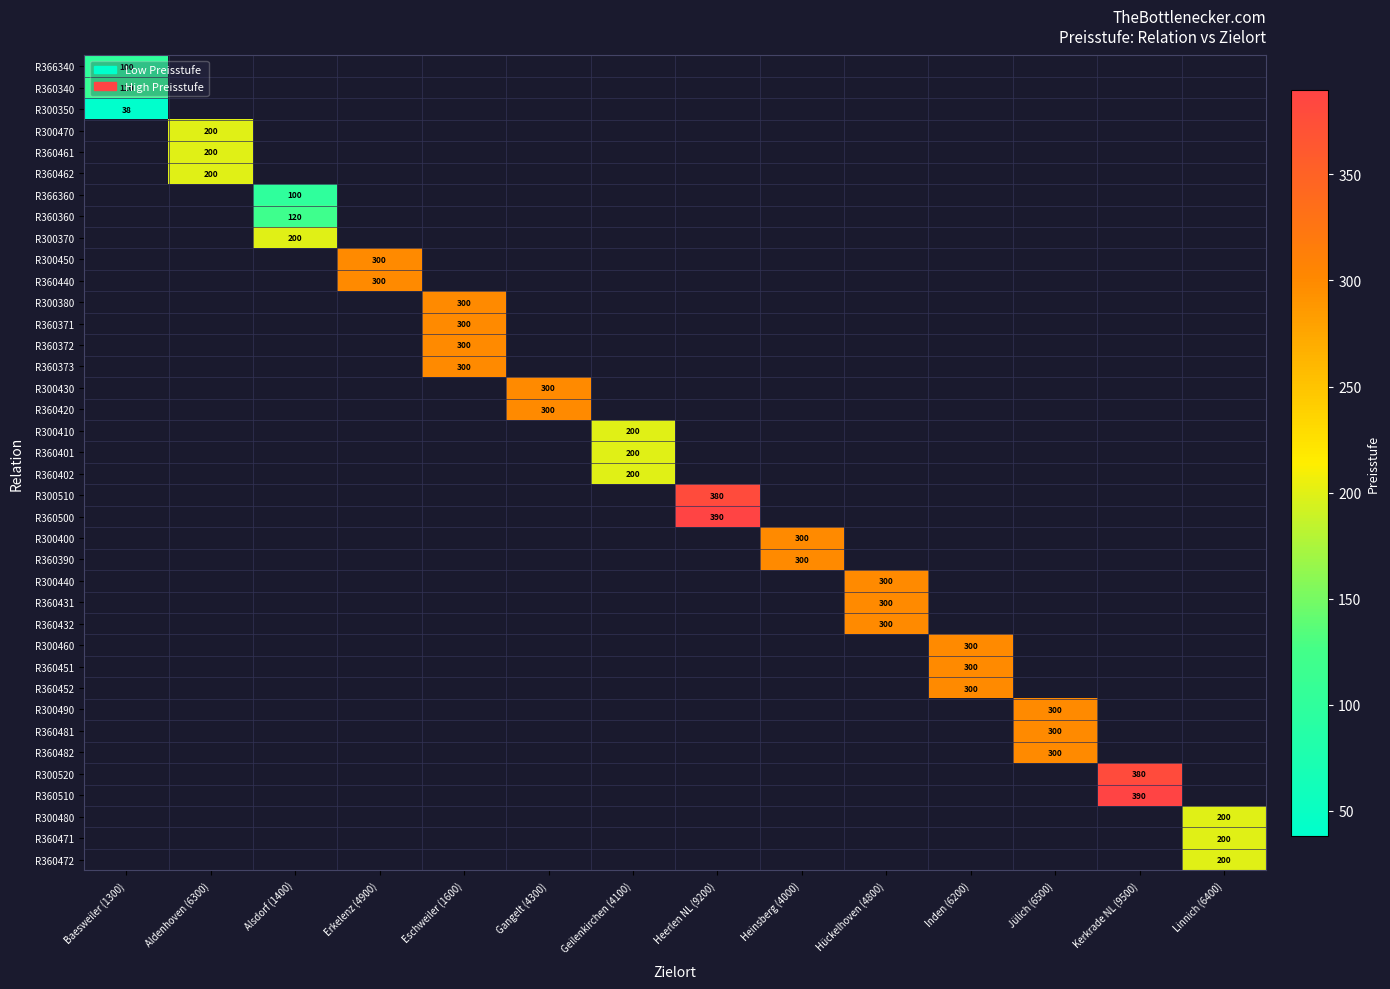

The R360471 series shows 200 at Linnich (6400). True or false?

True